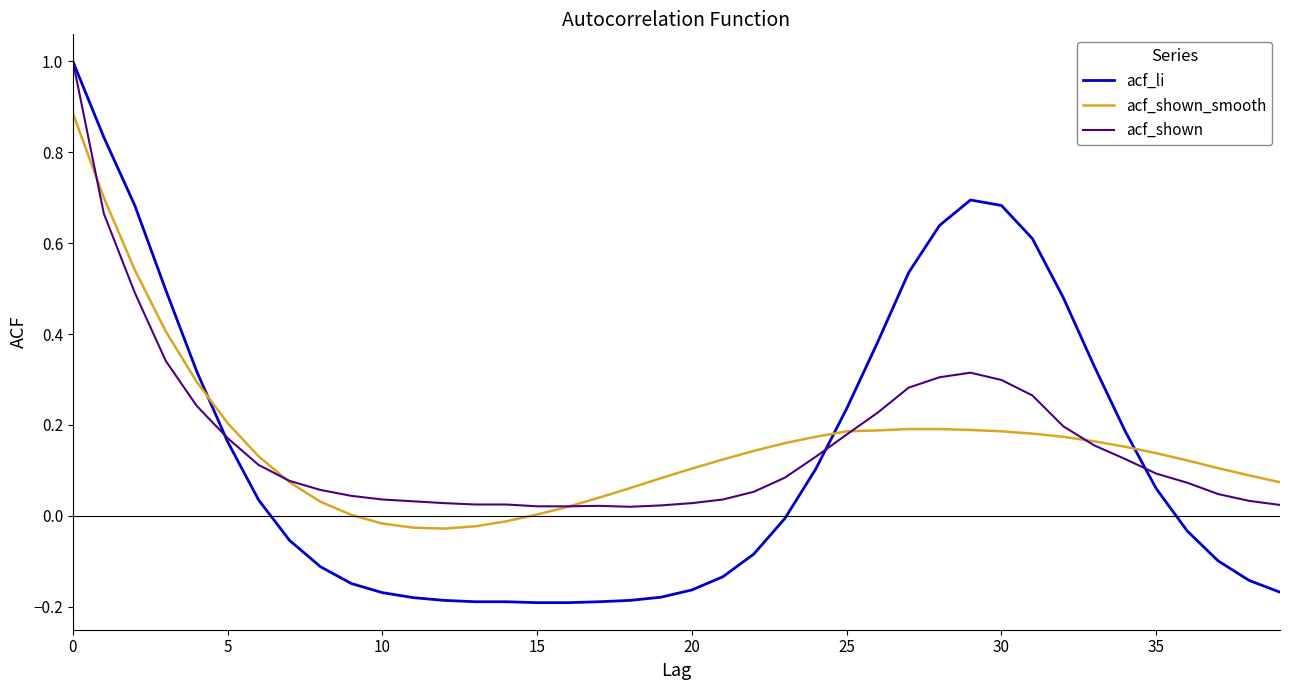

After their last crossing, which series has the higher values: acf_shown_smooth or acf_li?

acf_shown_smooth